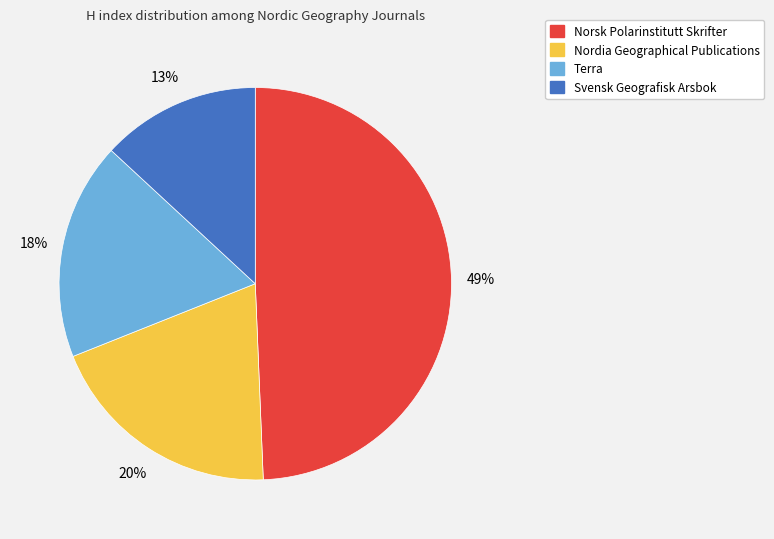

To the nearest percent, what is the average slice percentage?

25%